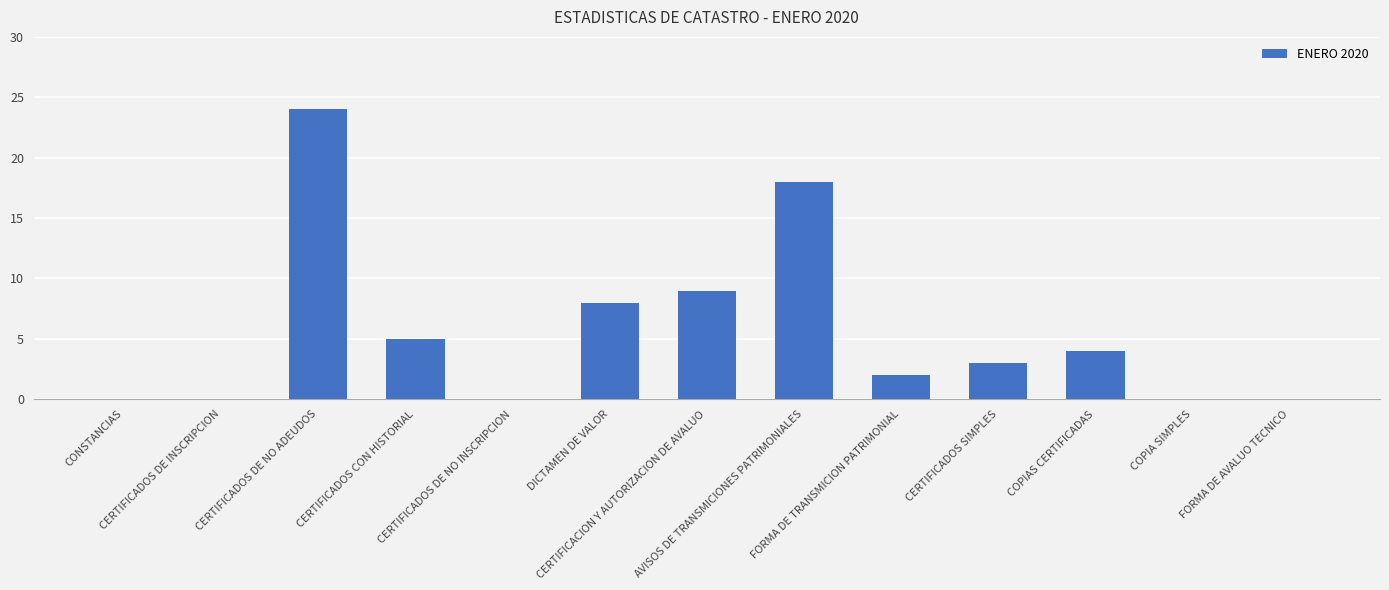

Are the bars grouped side by side (vs. stacked)?

No